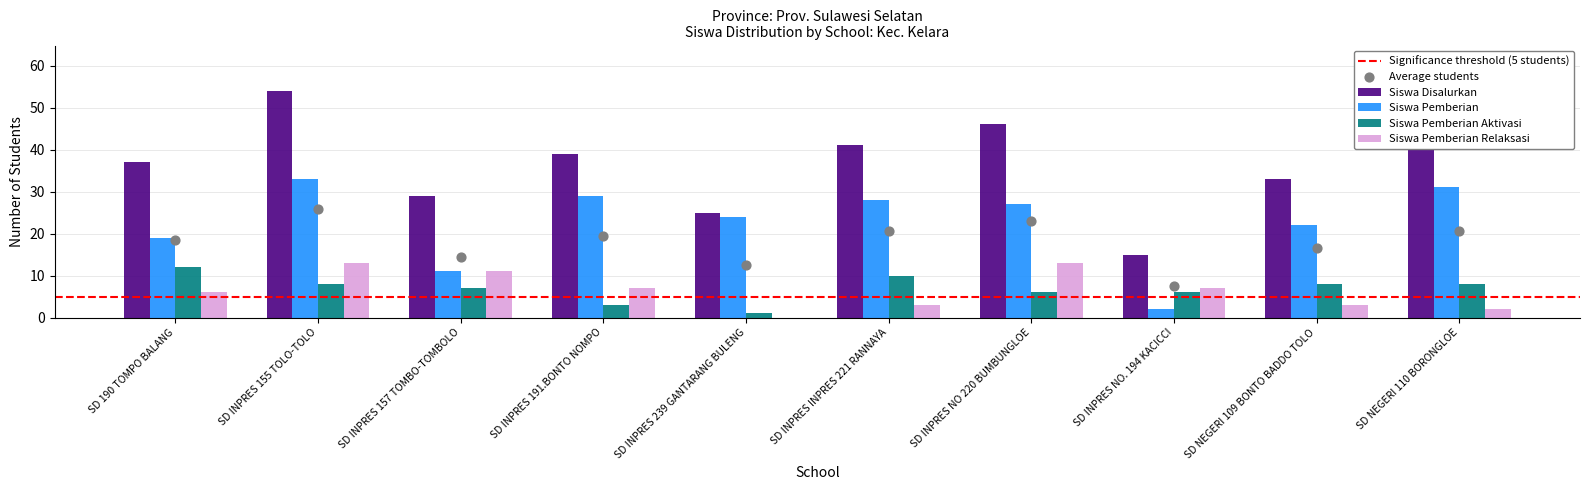

Which series reaches the minimum Y coordinate?

Siswa Pemberian Relaksasi